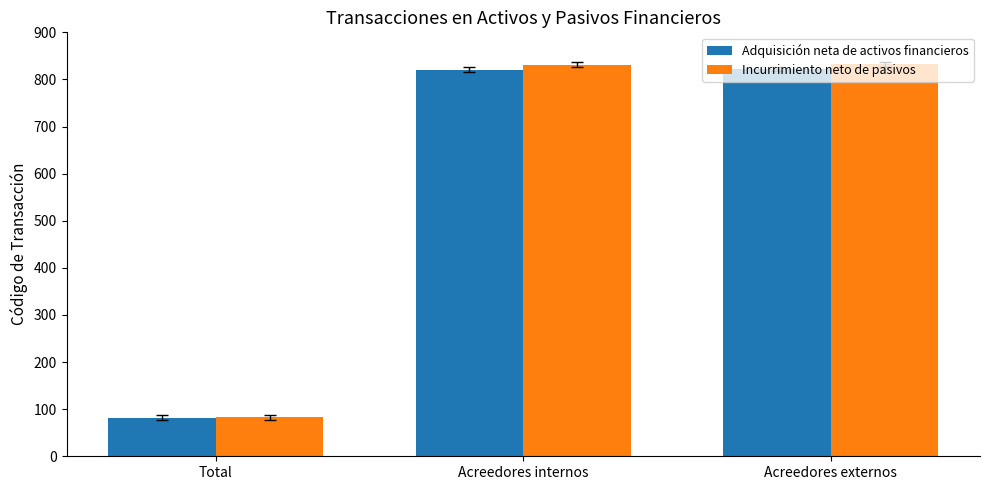

At how many categories does at least one series exceed 665?

2